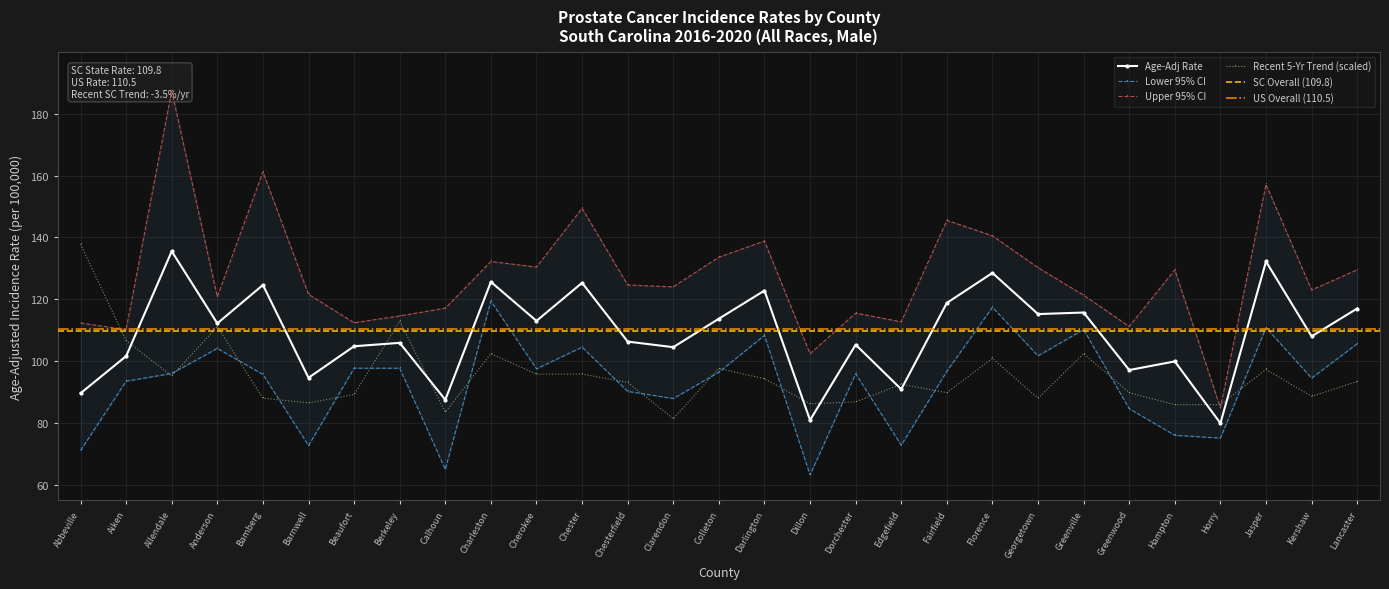

Between Clarendon and Bamberg, which is larger?

Bamberg